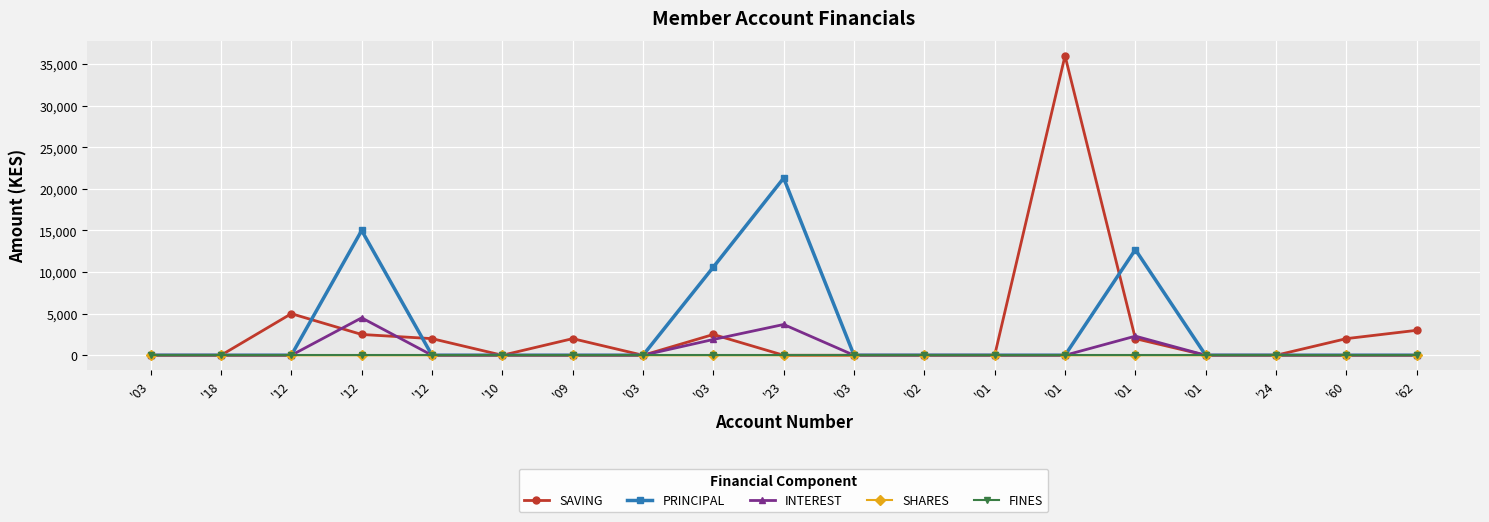

Is this an area chart (filled region under the line)?

No